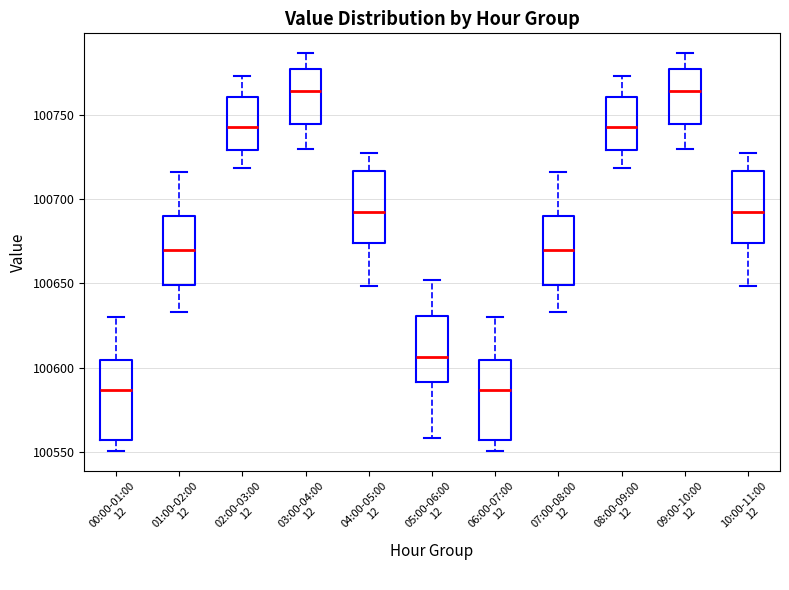

Reading left to right, transcribe this box plot: for each box, give where its median line is, the range the box spans, and where its two whiskers end, as read against the y-axis. The values are not printed on the chart, so give them approximately, as read against the axis.

00:00-01:00 12: median 100585, box 100555 to 100605, whiskers 100550 to 100630
01:00-02:00 12: median 100670, box 100650 to 100690, whiskers 100635 to 100715
02:00-03:00 12: median 100745, box 100730 to 100760, whiskers 100720 to 100775
03:00-04:00 12: median 100765, box 100745 to 100780, whiskers 100730 to 100785
04:00-05:00 12: median 100690, box 100675 to 100715, whiskers 100650 to 100730
05:00-06:00 12: median 100605, box 100590 to 100630, whiskers 100560 to 100650
06:00-07:00 12: median 100585, box 100555 to 100605, whiskers 100550 to 100630
07:00-08:00 12: median 100670, box 100650 to 100690, whiskers 100635 to 100715
08:00-09:00 12: median 100745, box 100730 to 100760, whiskers 100720 to 100775
09:00-10:00 12: median 100765, box 100745 to 100780, whiskers 100730 to 100785
10:00-11:00 12: median 100690, box 100675 to 100715, whiskers 100650 to 100730